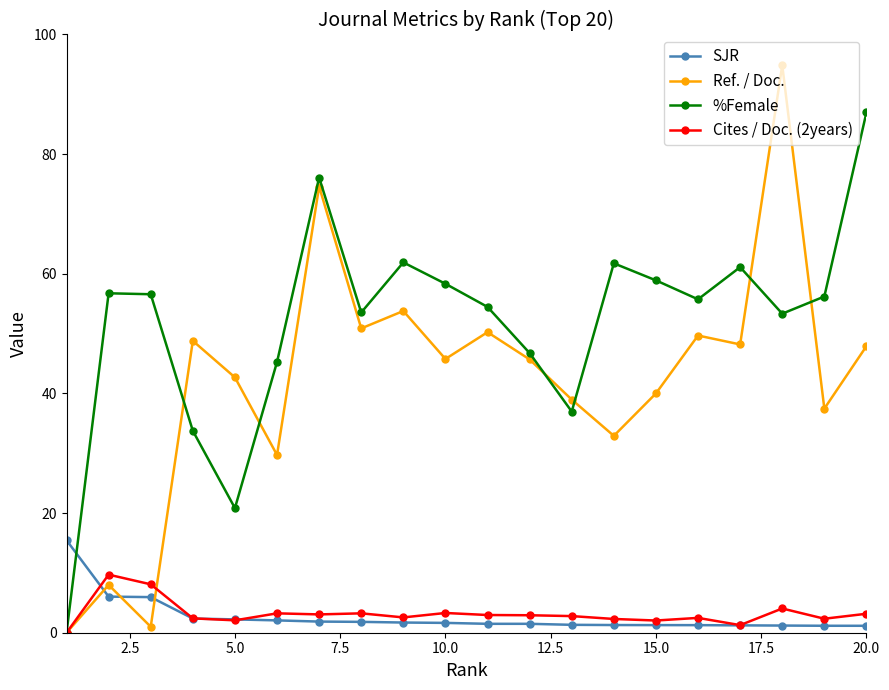

Rank the series by their maximum value, from highest to lowest.

Ref. / Doc., %Female, SJR, Cites / Doc. (2years)